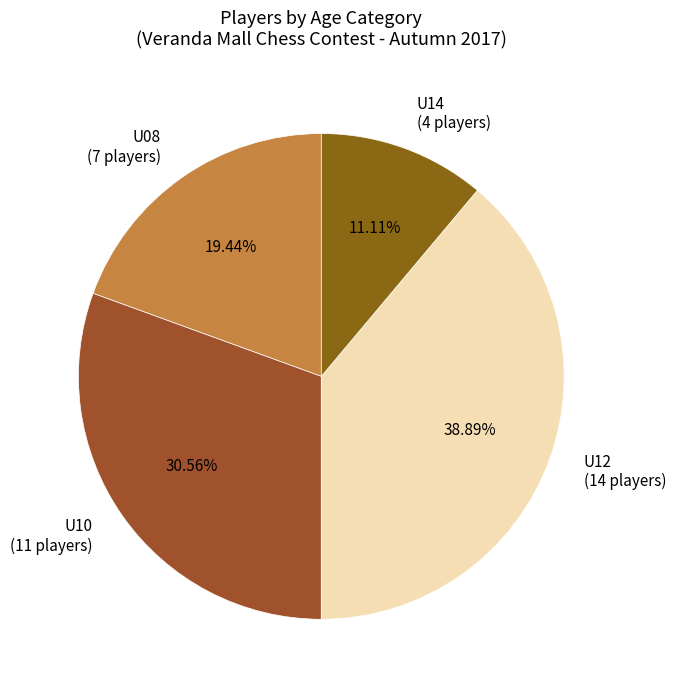

Rank the categories by value from lowest to highest.

U14, U08, U10, U12